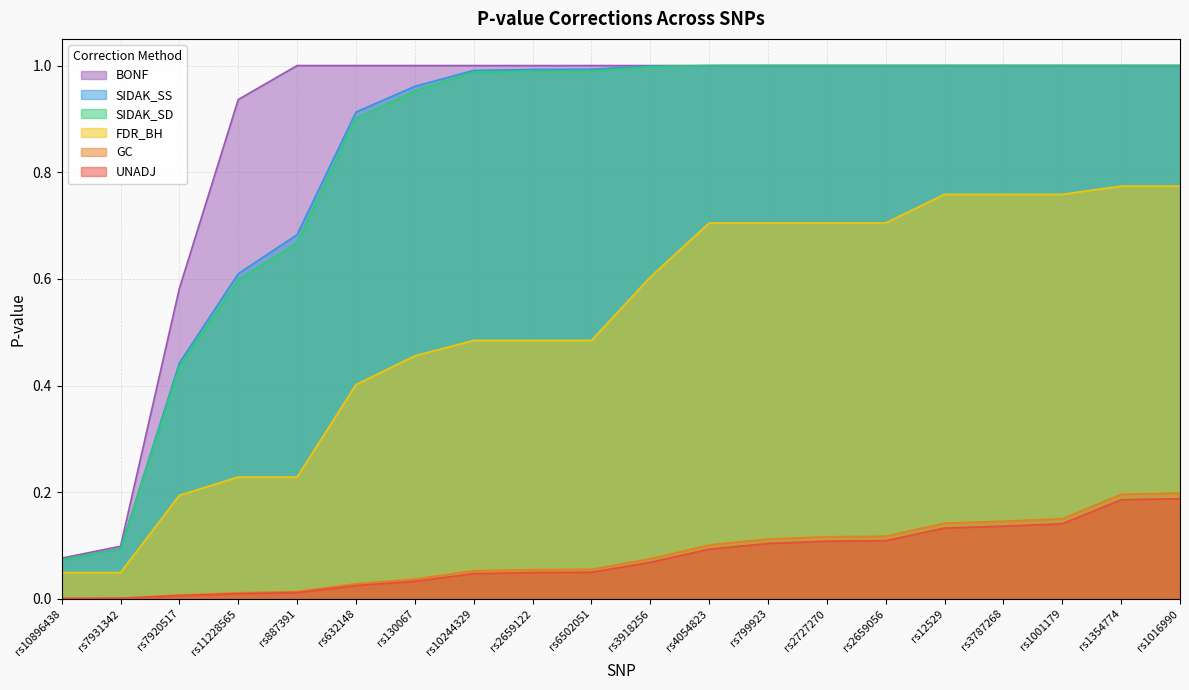

Reading right to left, list all the values displayed in this chart.

UNADJ: 0.2	0.2	0.1	0.1	0.1	0.1	0.1	0.1	0.1	0.1	0.0	0.0	0.0	0.0	0.0	0.0	0.0	0.0	0.0	0.0
GC: 0.2	0.2	0.2	0.1	0.1	0.1	0.1	0.1	0.1	0.1	0.1	0.1	0.1	0.0	0.0	0.0	0.0	0.0	0.0	0.0
FDR_BH: 0.8	0.8	0.8	0.8	0.8	0.7	0.7	0.7	0.7	0.6	0.5	0.5	0.5	0.5	0.4	0.2	0.2	0.2	0.0	0.0
SIDAK_SD: 1.0	1.0	1.0	1.0	1.0	1.0	1.0	1.0	1.0	1.0	1.0	1.0	1.0	1.0	0.9	0.7	0.6	0.4	0.1	0.1
SIDAK_SS: 1.0	1.0	1.0	1.0	1.0	1.0	1.0	1.0	1.0	1.0	1.0	1.0	1.0	1.0	0.9	0.7	0.6	0.4	0.1	0.1
BONF: 1.0	1.0	1.0	1.0	1.0	1.0	1.0	1.0	1.0	1.0	1.0	1.0	1.0	1.0	1.0	1.0	0.9	0.6	0.1	0.1